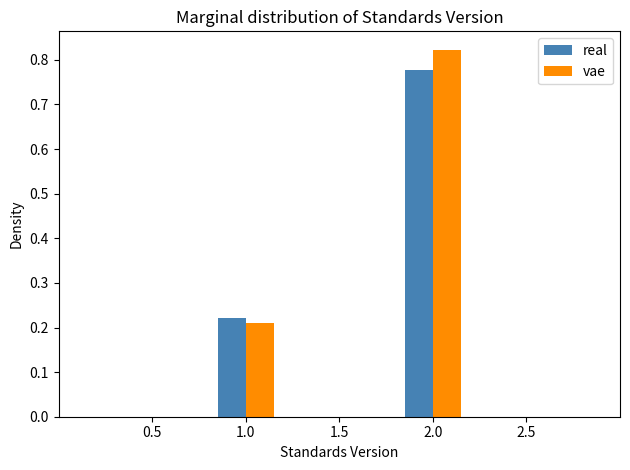

Between 1.0 and 2.0, which series saw the biggest shift?

vae